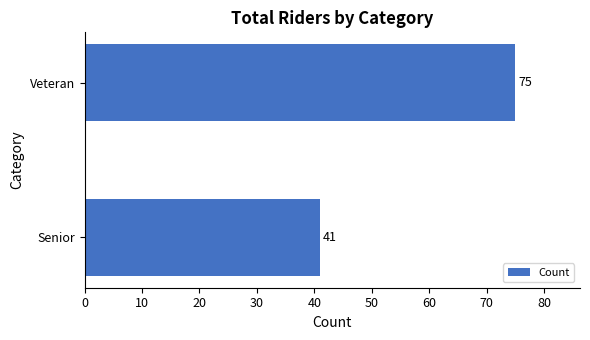

Is it true that the value at Senior is 11?

False